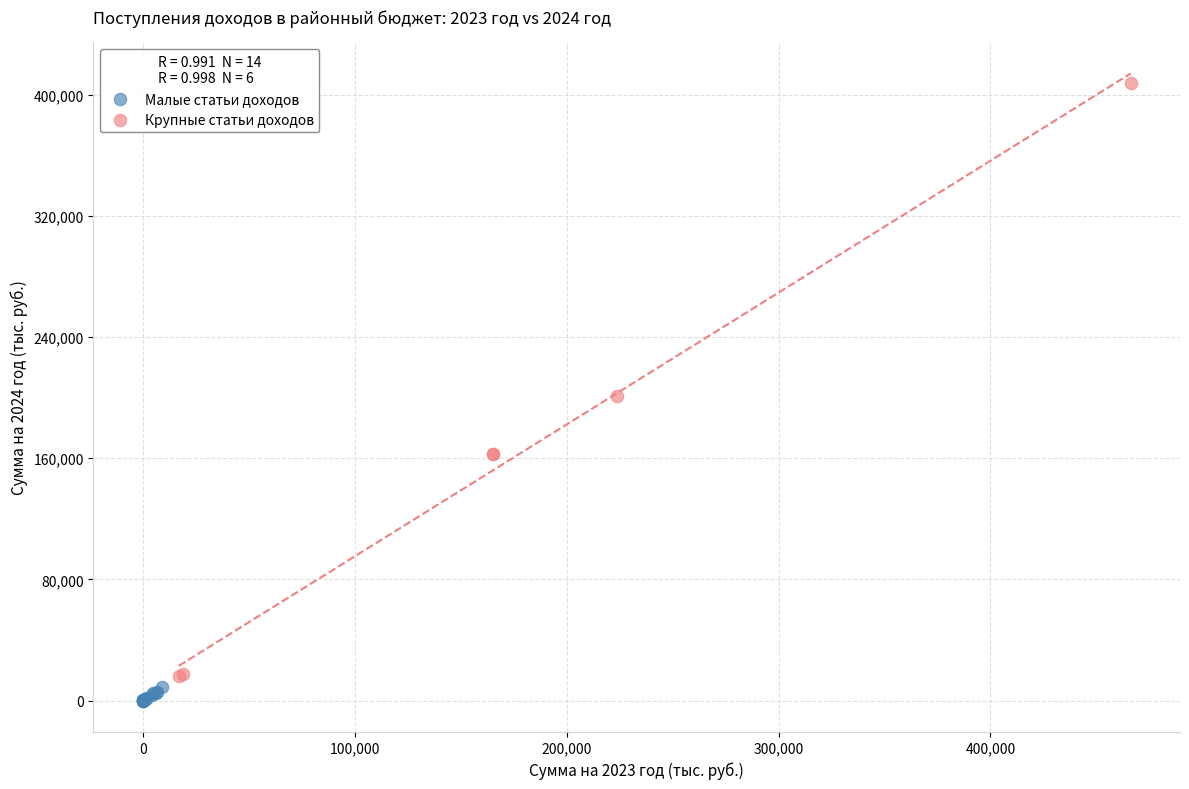

Which series has the largest Y range (max minus min)?

Крупные статьи доходов